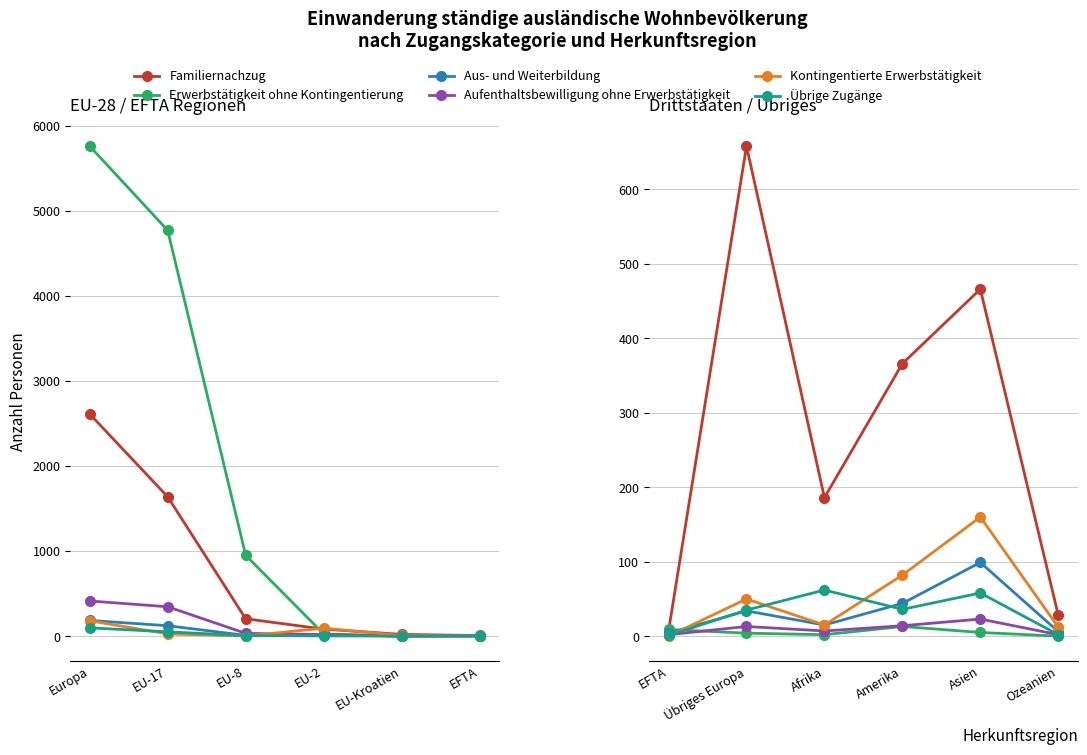

True or false: Aus- und Weiterbildung and Familiernachzug intersect in this chart.

False